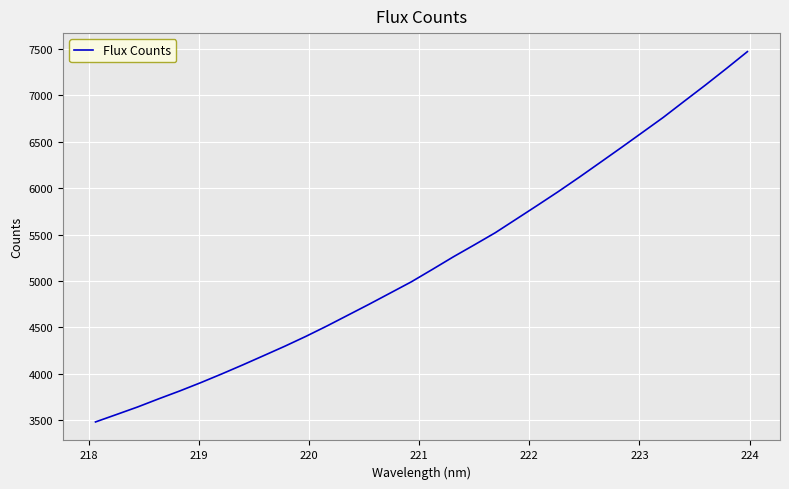

What is the maximum value shown in the chart?

7467.6